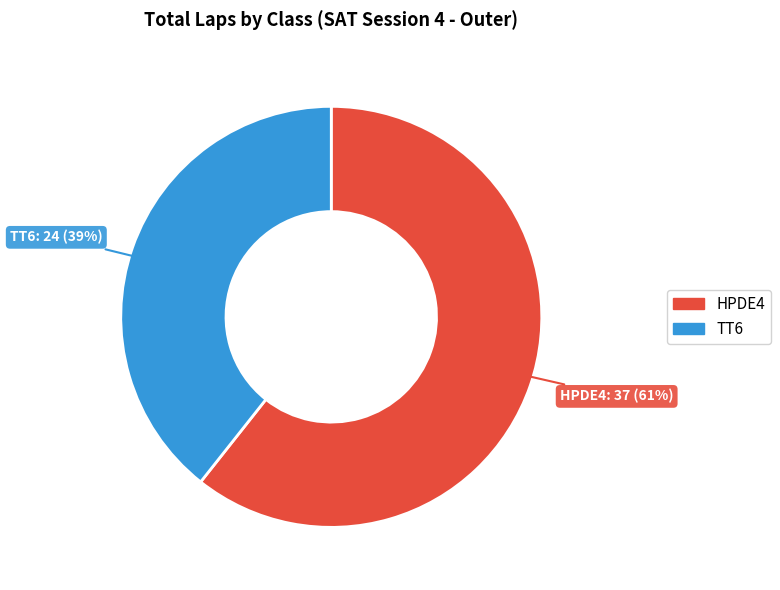

Does any single category account for the majority?

Yes